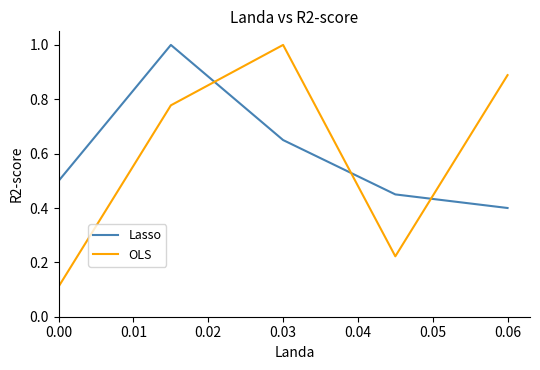

Which series has the largest range (max minus min)?

OLS